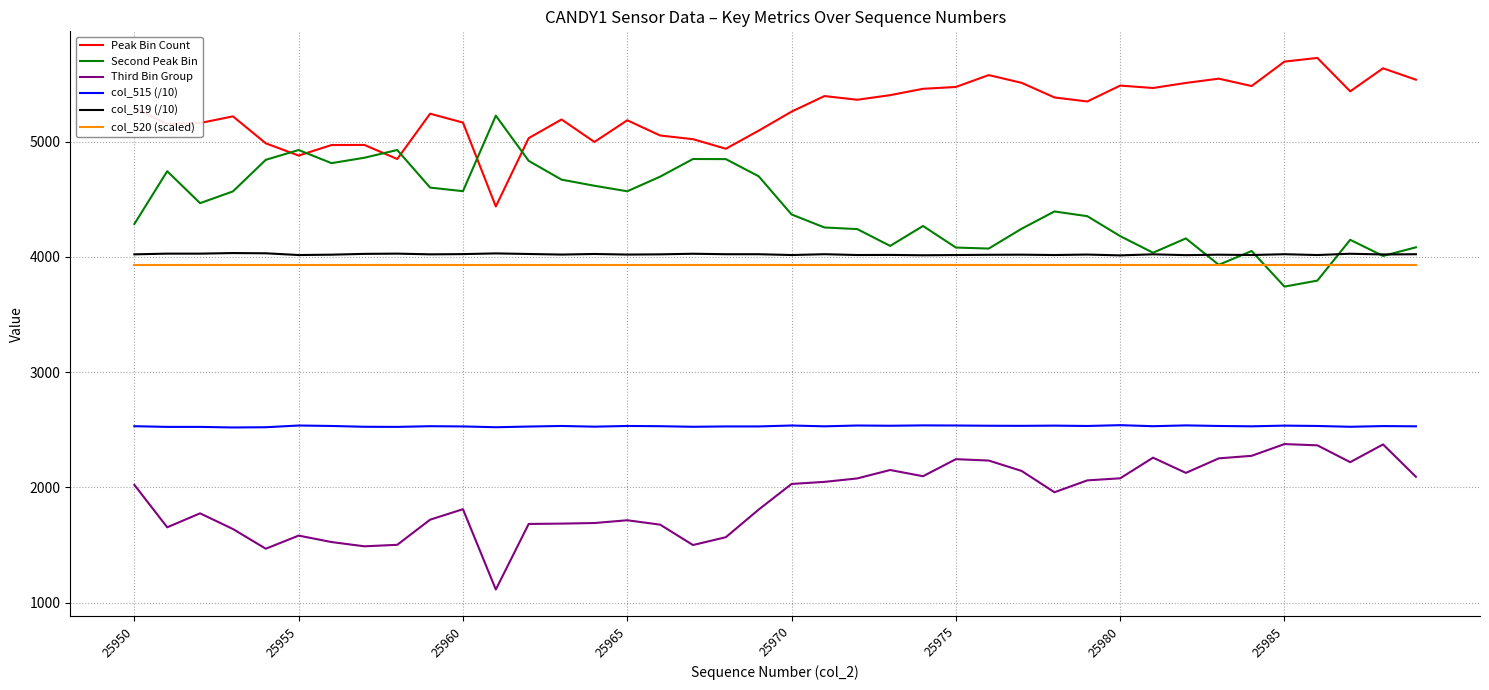

True or false: col_515 (/10) and col_519 (/10) intersect in this chart.

False